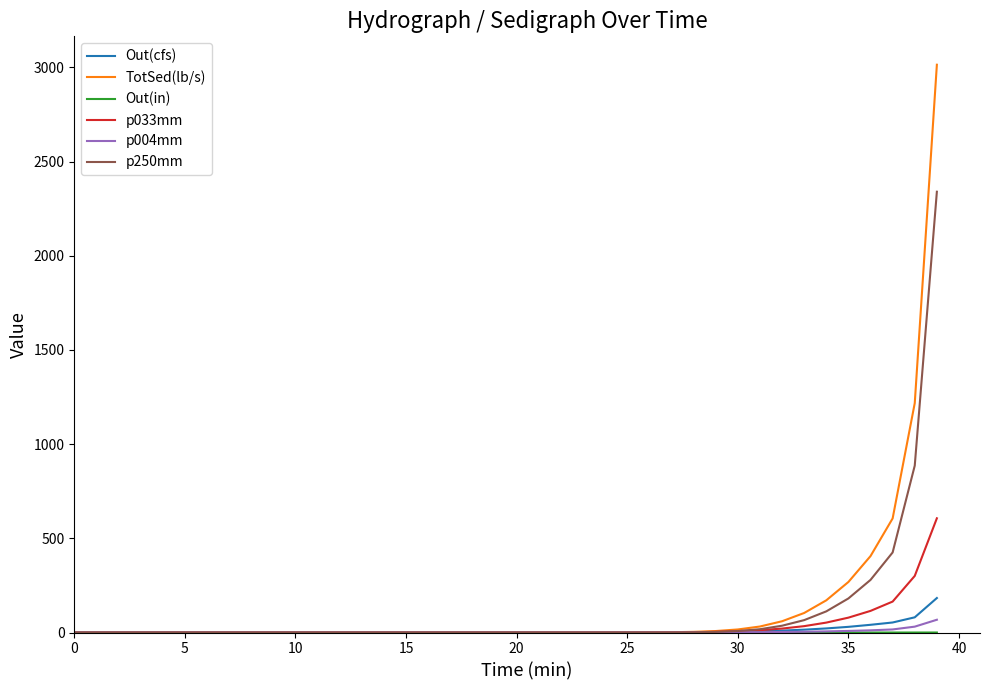

Which series has the largest total across all categories?

TotSed(lb/s)